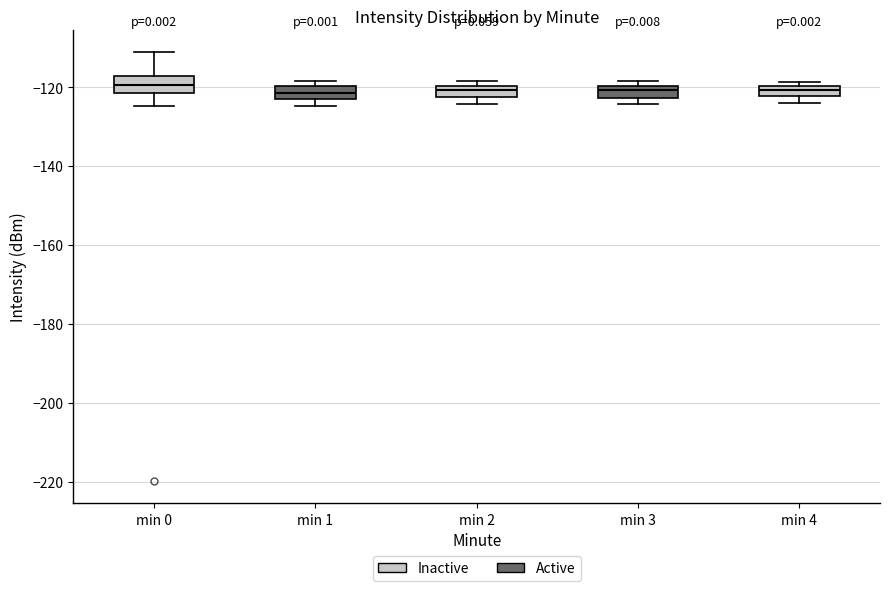

Where is the lower edge of the box for min 2 on the y-axis? The values are not printed on the chart, so give them approximately, as read against the axis.

-122